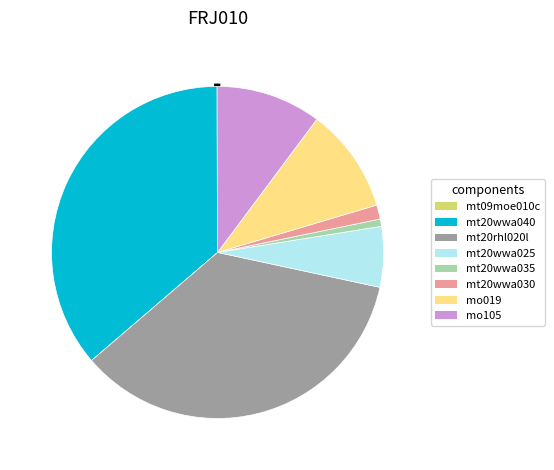

Do mt20wwa035 and mo105 together represent more than half of the pie?

No